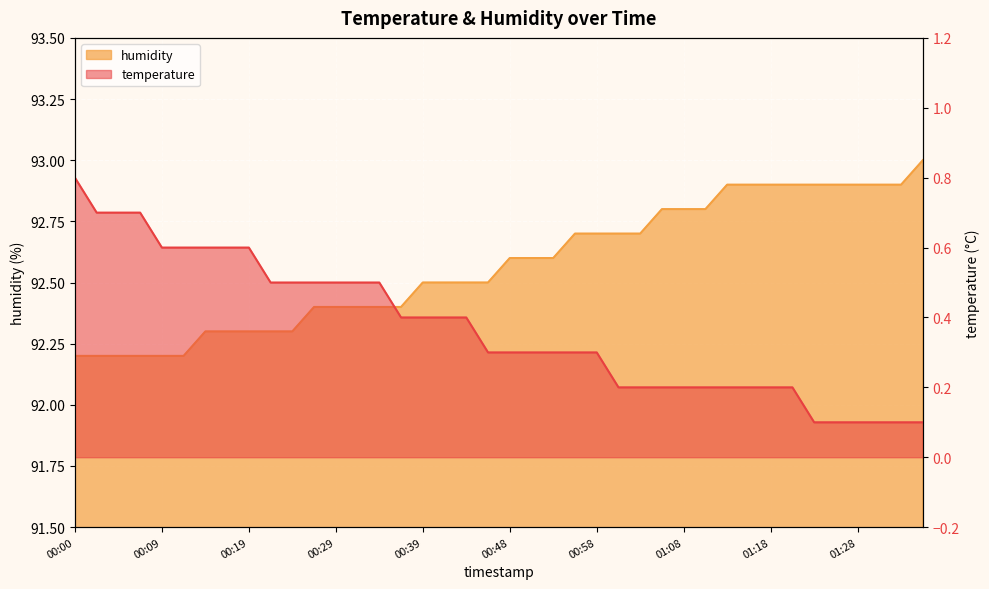

What is the total value across all series at 00:29?

92.9